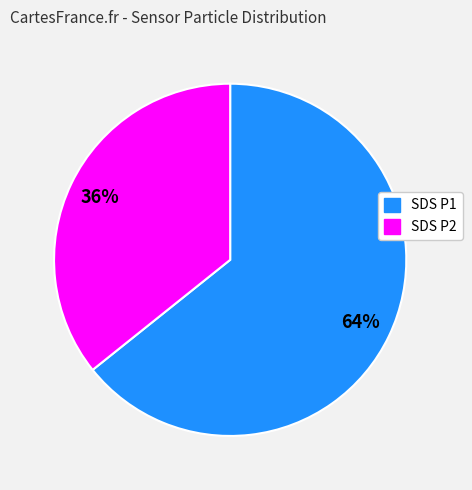

Is there any slice that represents more than half of the pie?

Yes